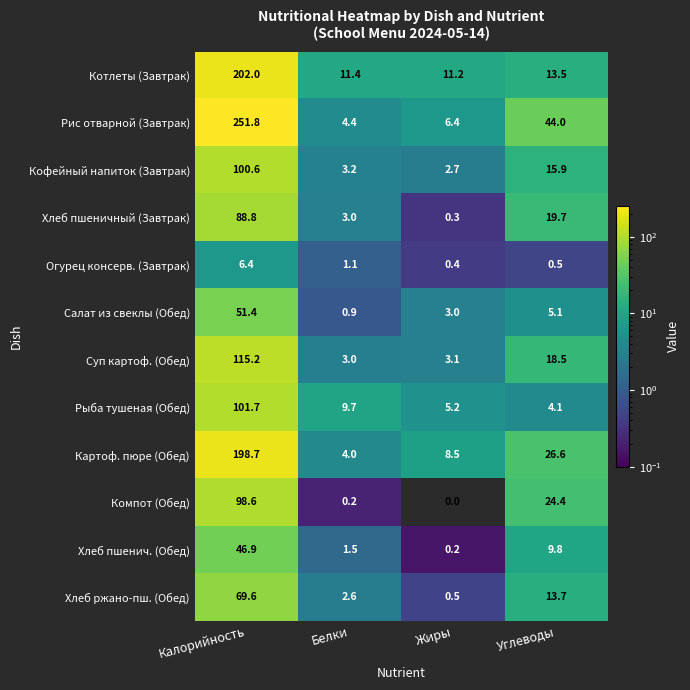

Which series changed the most between Калорийность and Жиры?

Рис отварной (Завтрак)